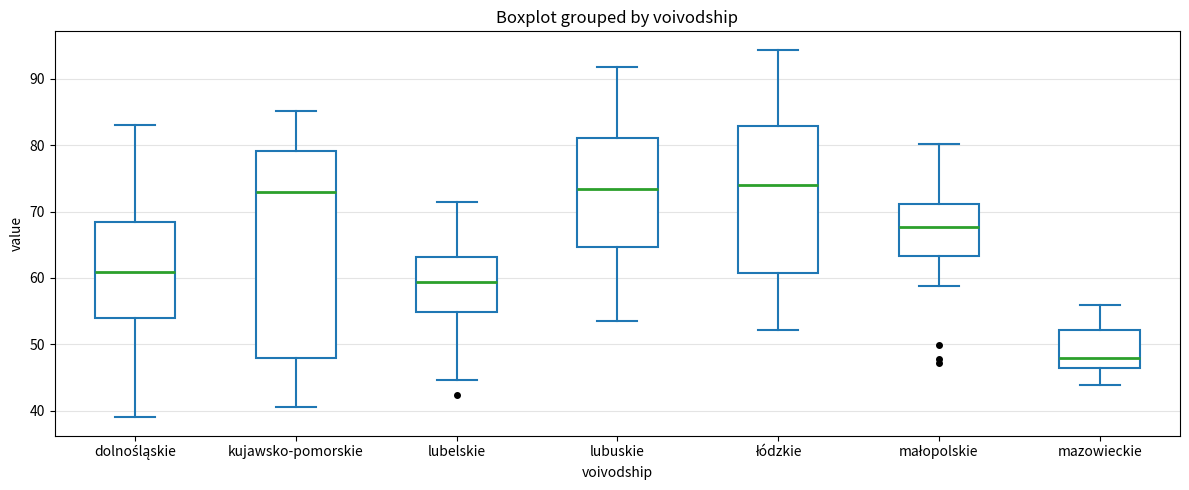

Reading left to right, transcribe this box plot: for each box, give where its median line is, the range the box spans, and where its two whiskers end, as read against the y-axis. The values are not printed on the chart, so give them approximately, as read against the axis.

dolnośląskie: median 61, box 54 to 68, whiskers 39 to 83
kujawsko-pomorskie: median 73, box 48 to 79, whiskers 41 to 85
lubelskie: median 59, box 55 to 63, whiskers 45 to 72
lubuskie: median 73, box 65 to 81, whiskers 54 to 92
łódzkie: median 74, box 61 to 83, whiskers 52 to 94
małopolskie: median 68, box 63 to 71, whiskers 59 to 80
mazowieckie: median 48, box 46 to 52, whiskers 44 to 56